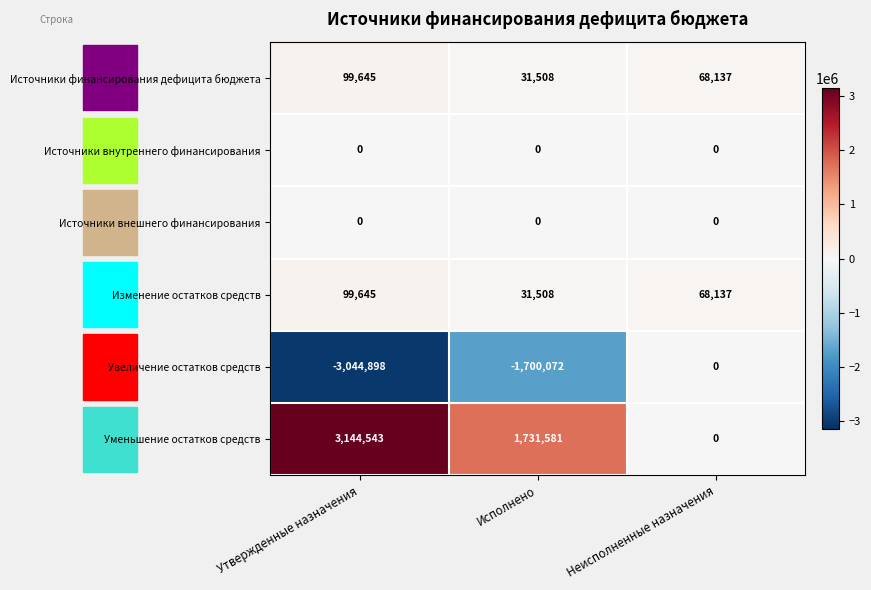

What is the smallest value displayed?

-3044898